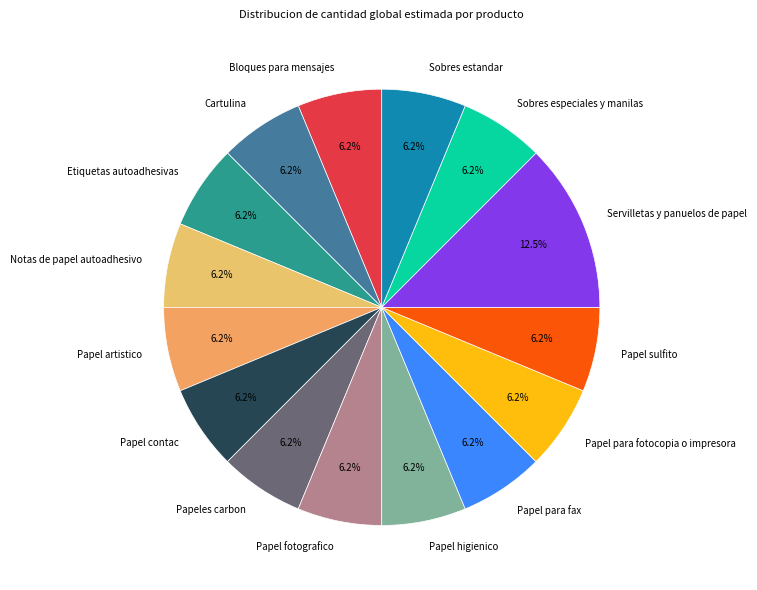

Does any single category account for the majority?

No